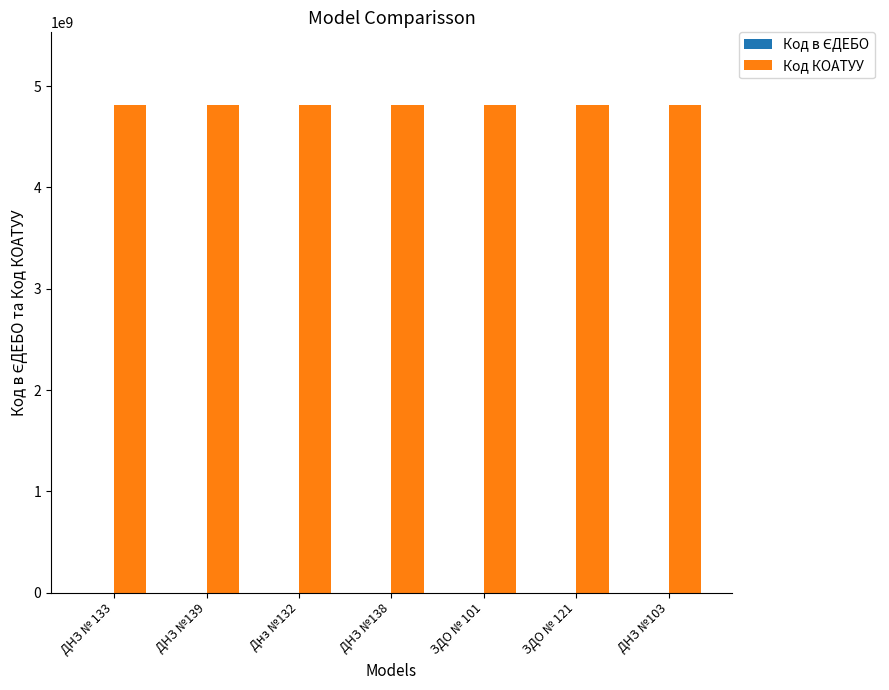

What is the maximum value for Код КОАТУУ?

4810136600